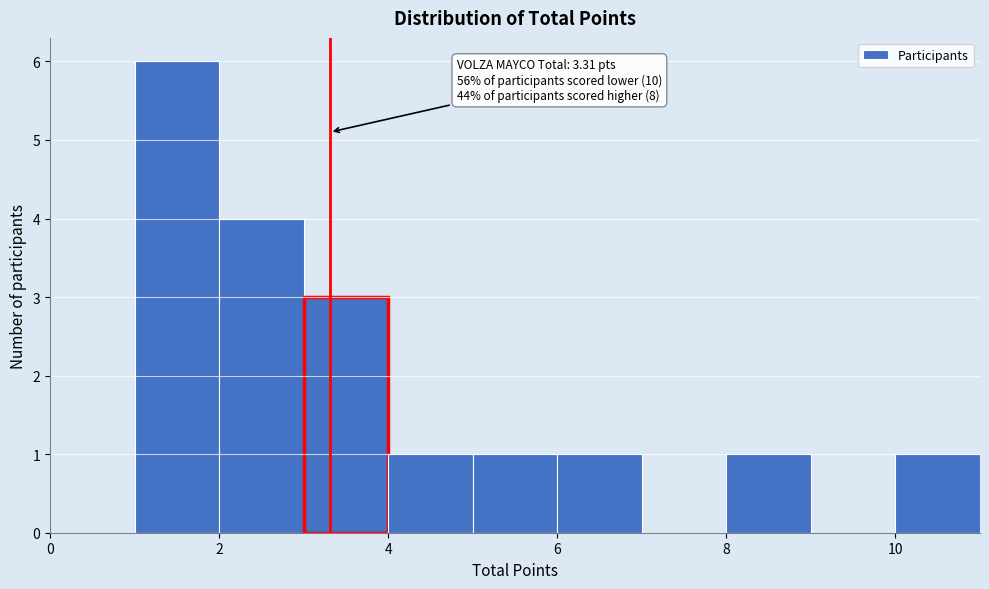

Over which range of the x-axis is the bar tallest?

1 to 2